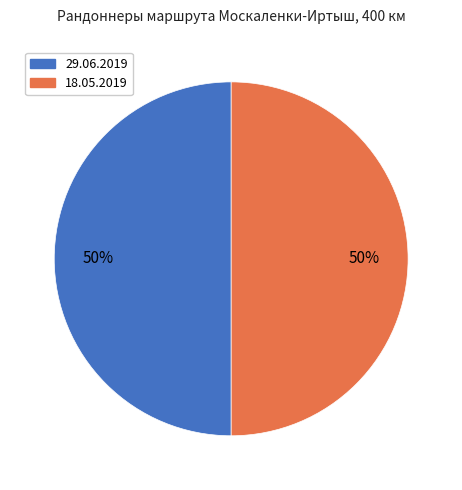

How many slices are in this pie chart?

2